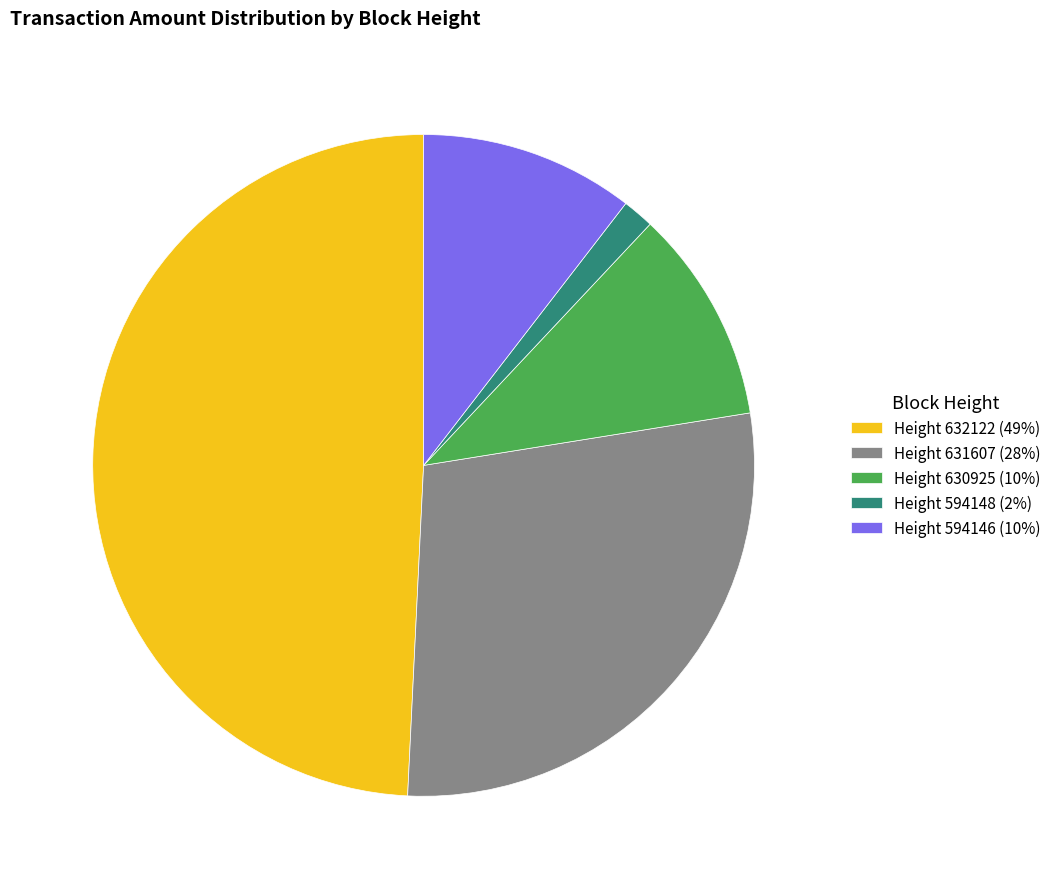

Is there a majority slice in this chart?

No